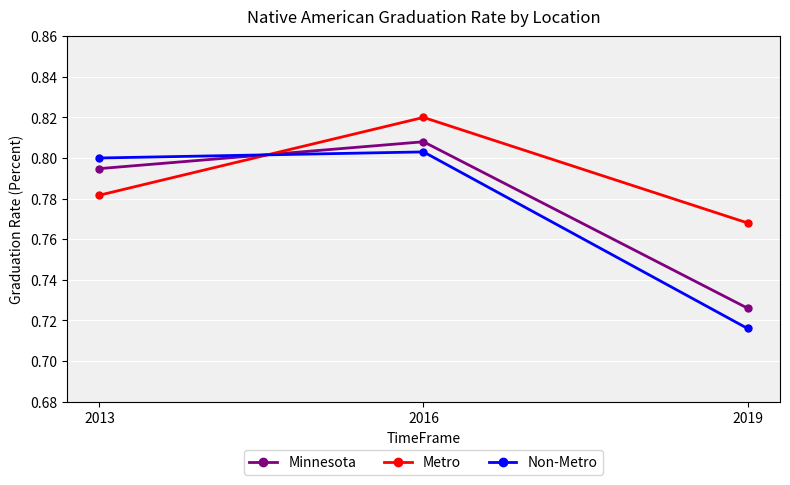

At how many categories does at least one series exceed 0?

3